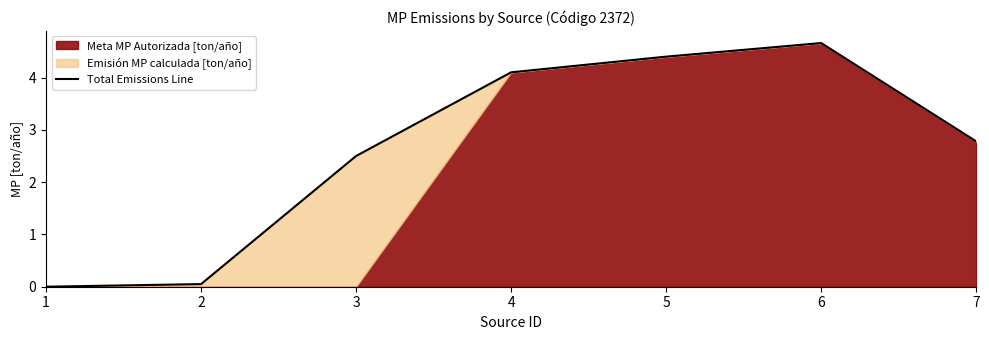

At which category does the chart reach its peak across all series?

6